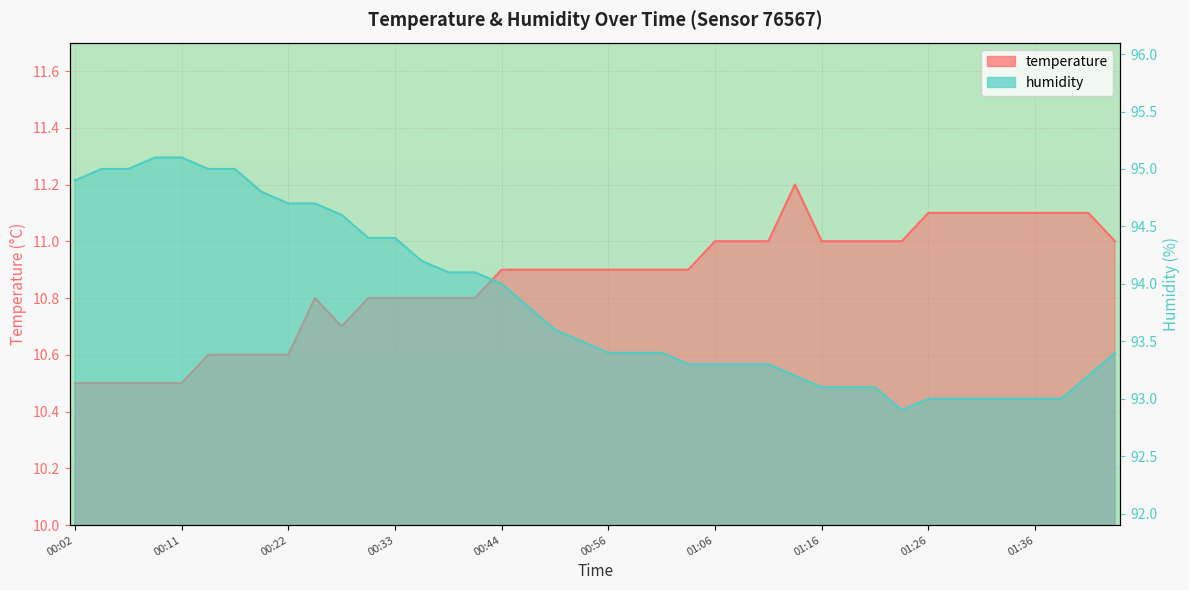

Rank the series by their maximum value, from highest to lowest.

humidity, temperature